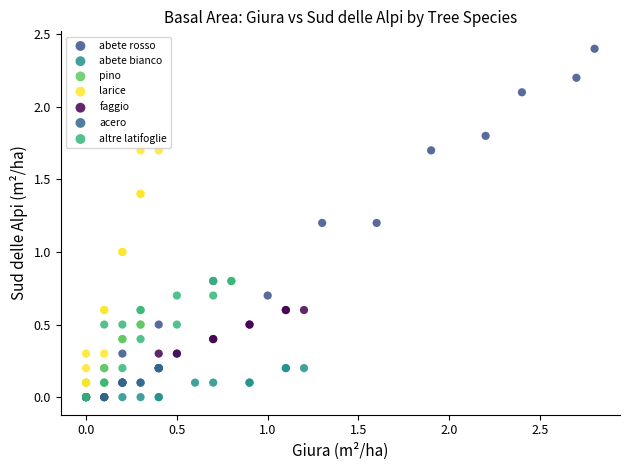

Which series has the widest spread of Y values?

abete rosso